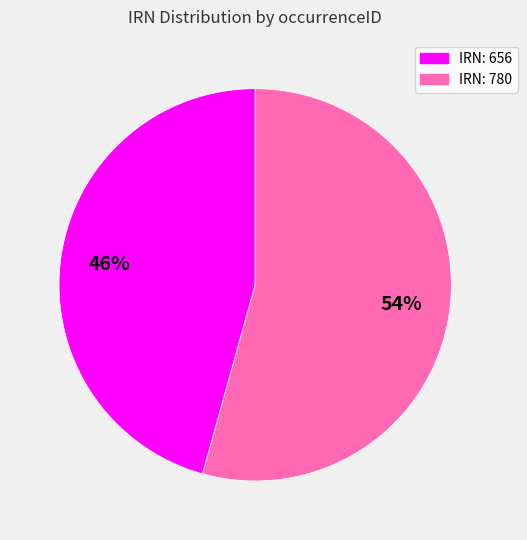

To the nearest percent, what is the average slice percentage?

50%